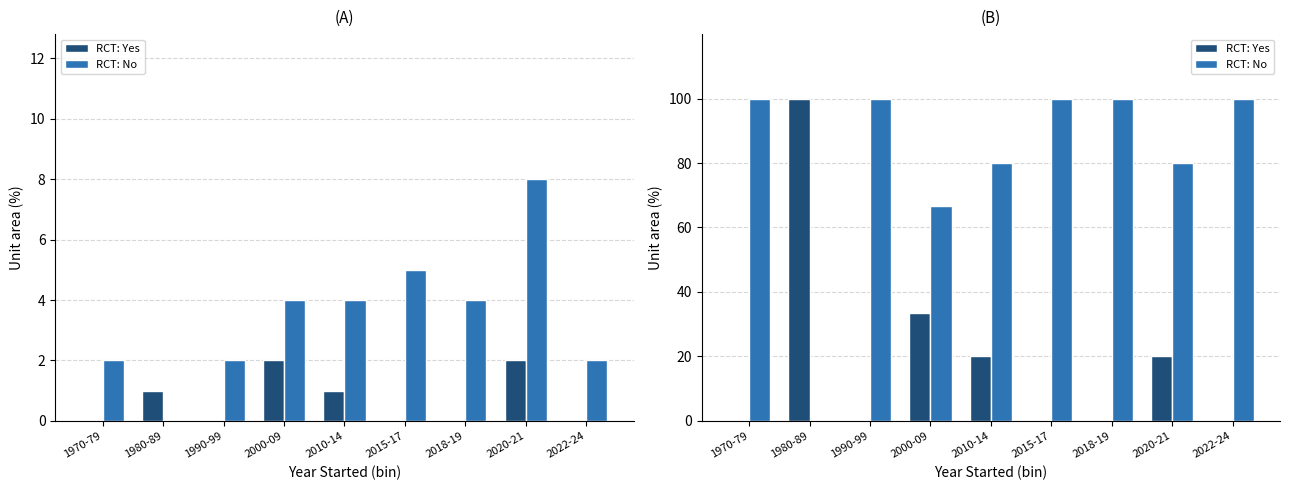

How many groups of bars are there?

9